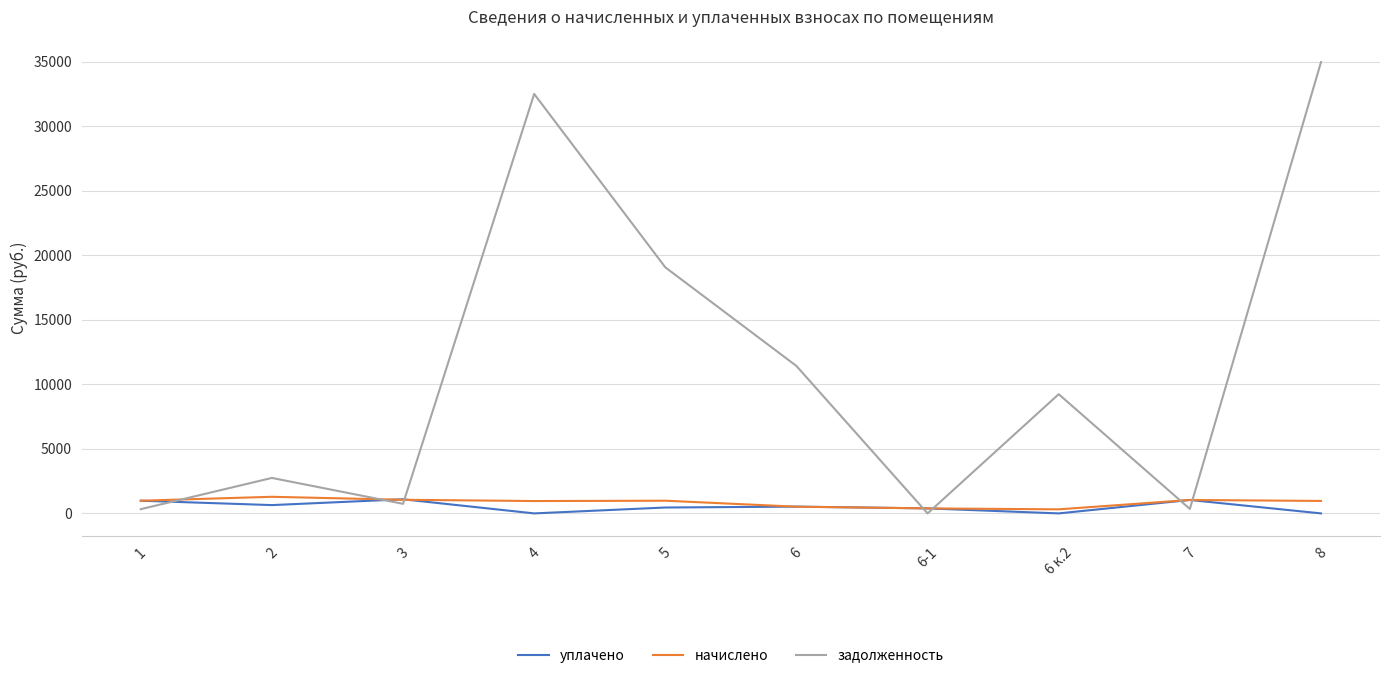

What is the difference between the second highest and second lowest values in the уплачено series?

1039.9